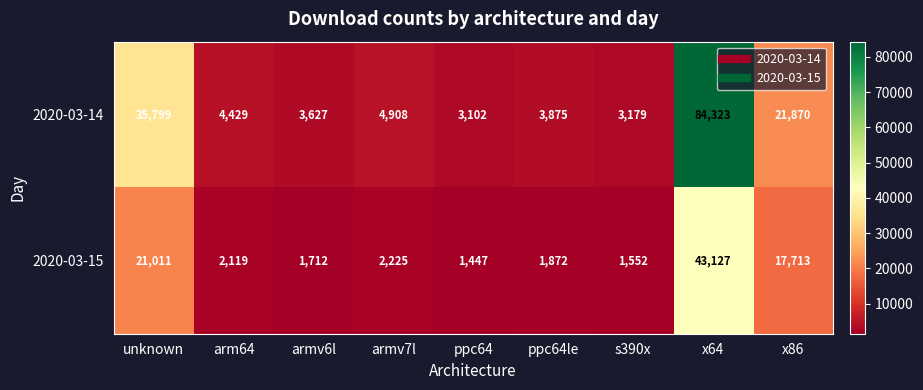

Rank the series by their average value, from lowest to highest.

2020-03-15, 2020-03-14